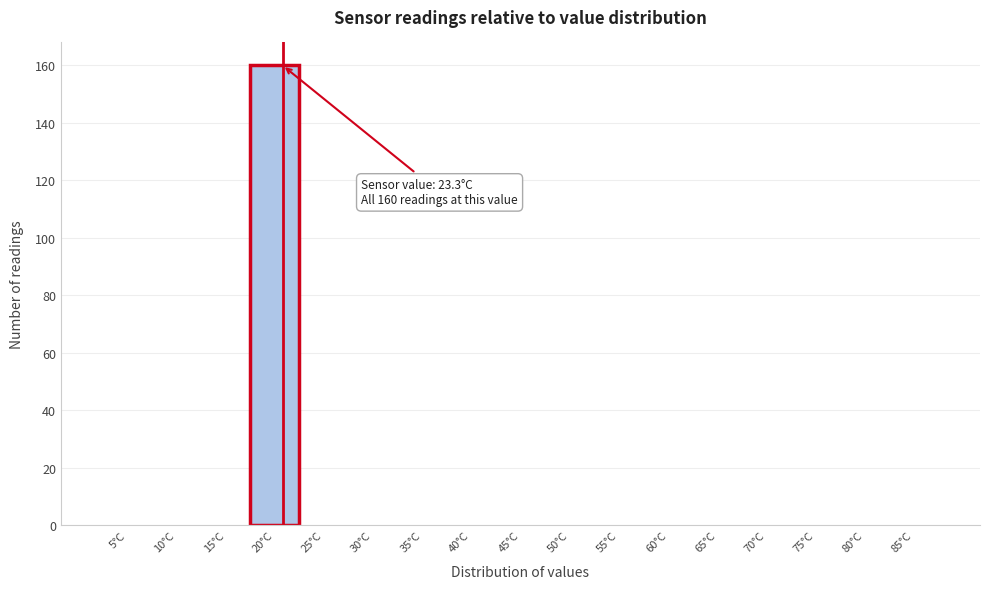

Reading left to right, what are all the values shown in this chart?

5°C=0	10°C=0	15°C=0	20°C=160	25°C=0	30°C=0	35°C=0	40°C=0	45°C=0	50°C=0	55°C=0	60°C=0	65°C=0	70°C=0	75°C=0	80°C=0	85°C=0